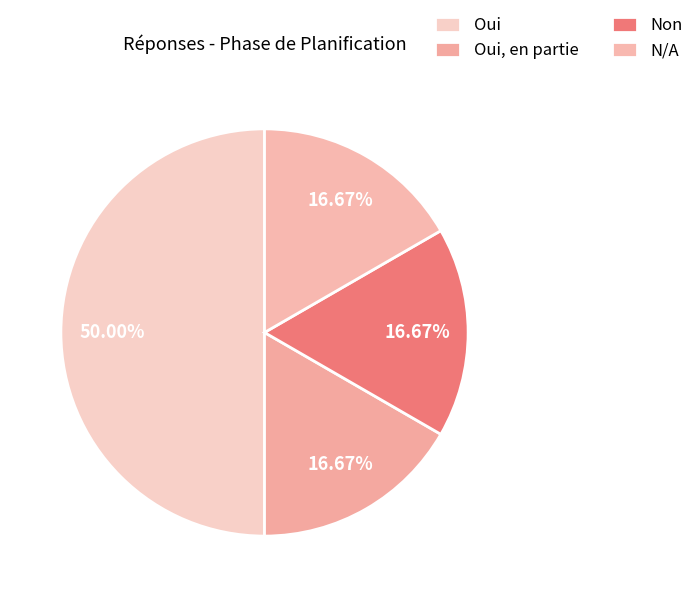

How many segments does this pie chart have?

4